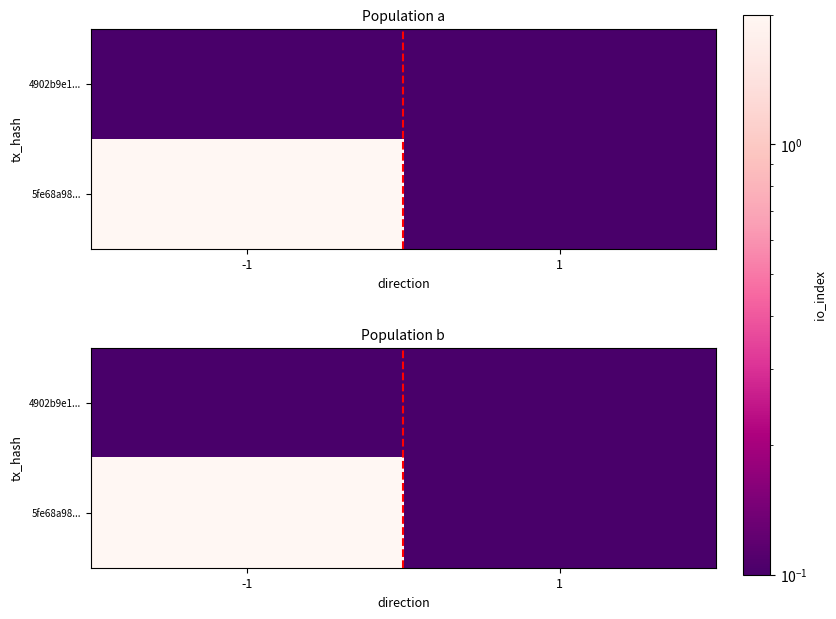

What is the maximum value shown in the chart?

2.0